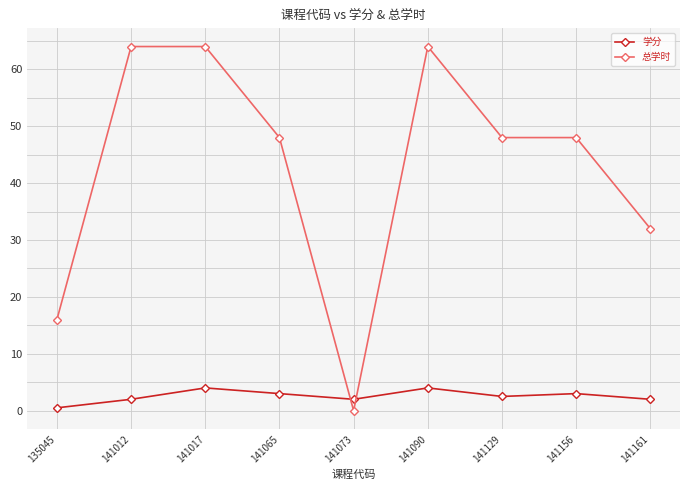

How many times do 学分 and 总学时 cross each other?

2